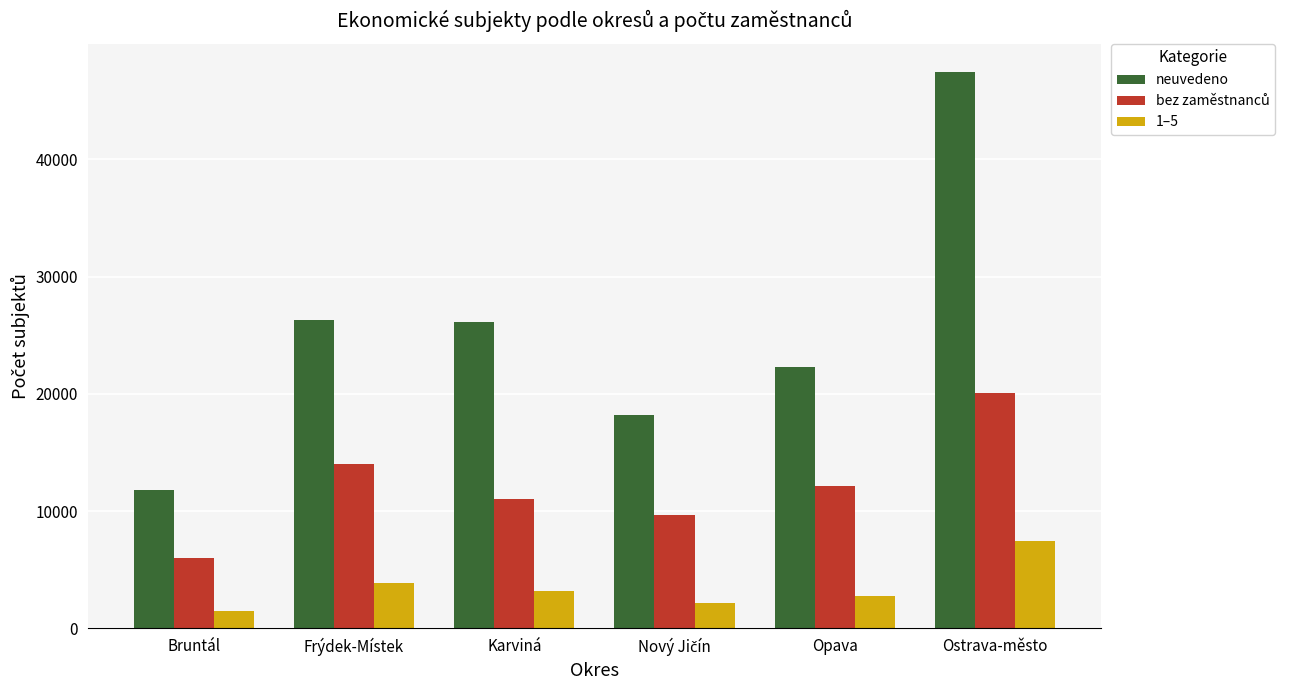

What is the smallest value displayed?

1479